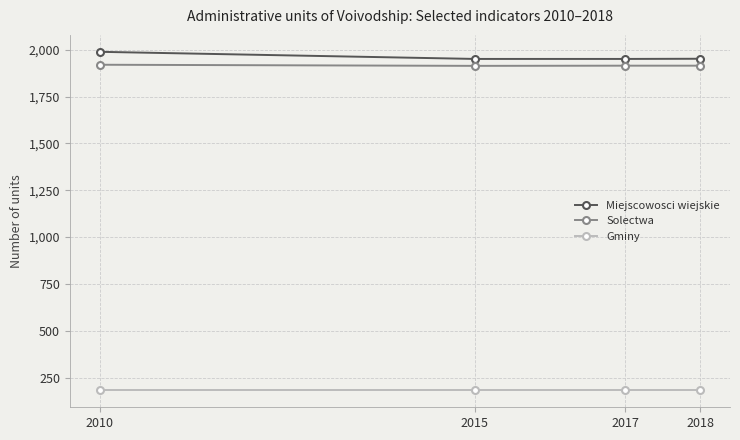

Which label corresponds to the largest value in the chart?

2010